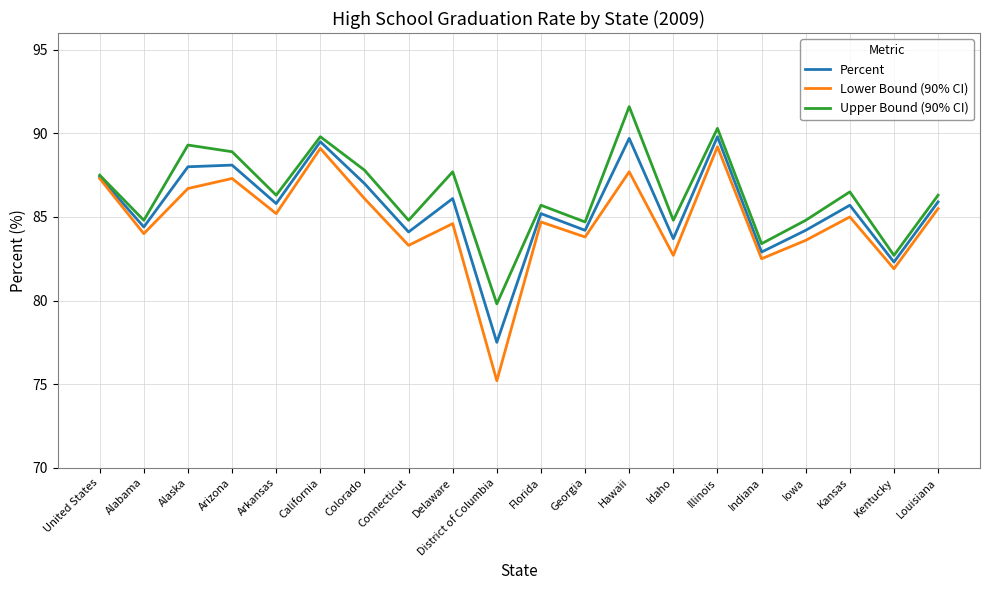

At Hawaii, list the series in order from smallest to largest.

Lower Bound (90% CI), Percent, Upper Bound (90% CI)